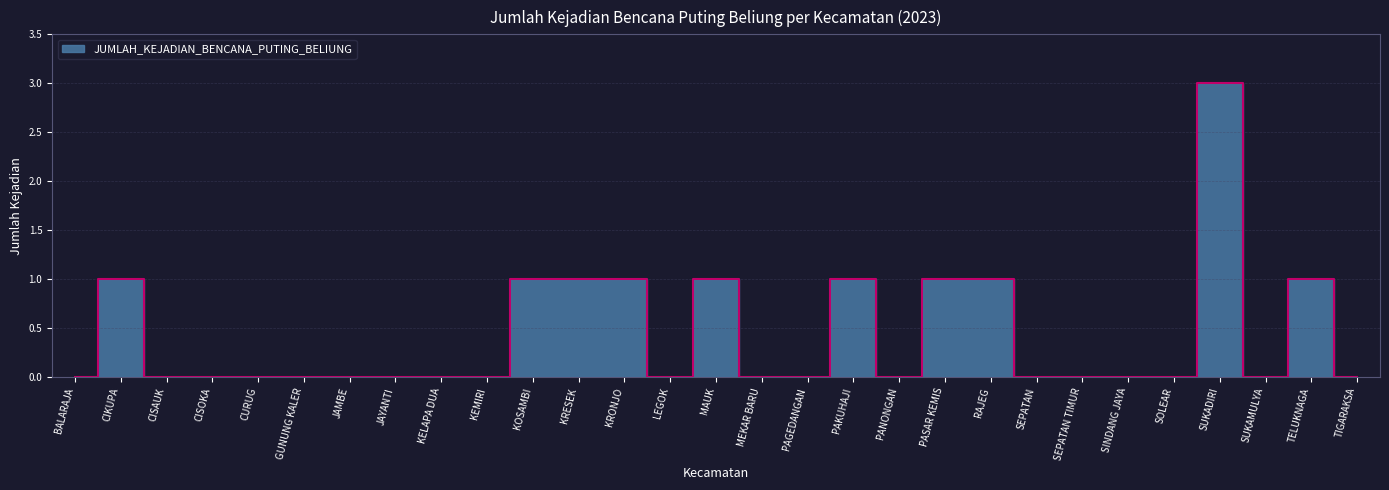

What position from the right is JAYANTI?

22